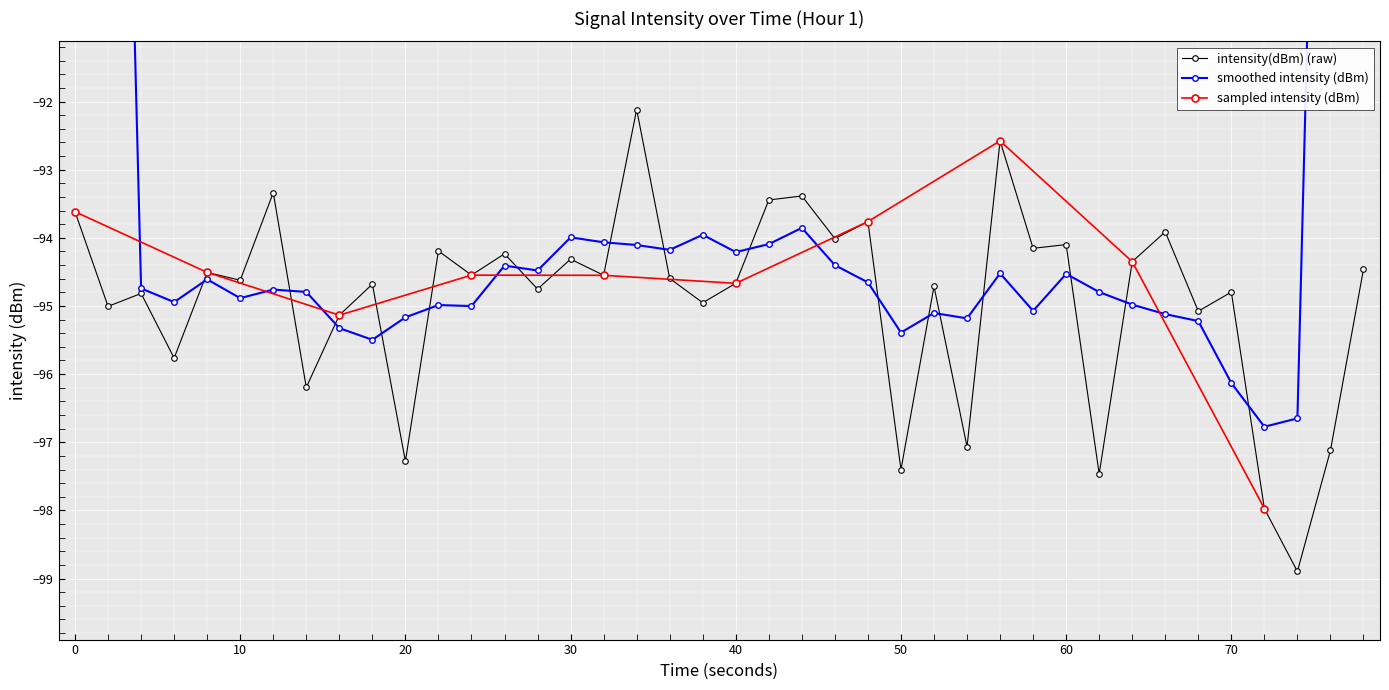

What is the difference between the maximum and minimum values?

6.8